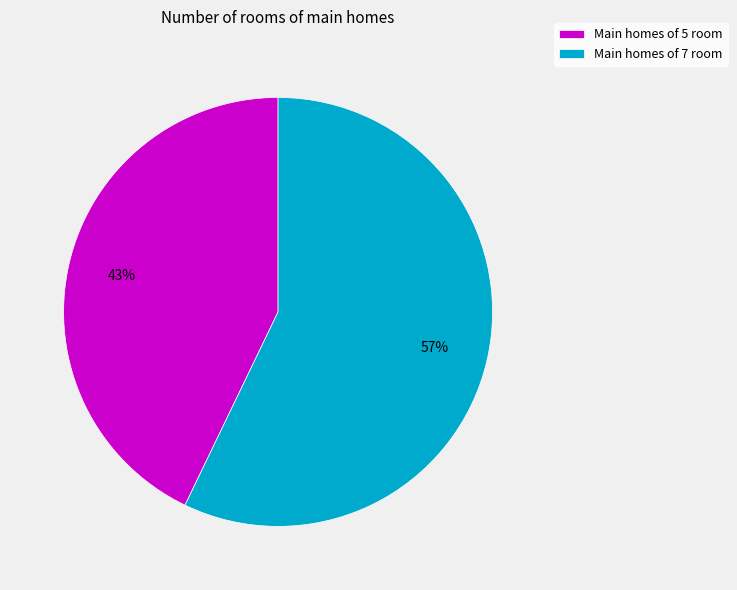

True or false: Main homes of 5 room accounts for 55% of the total.

False